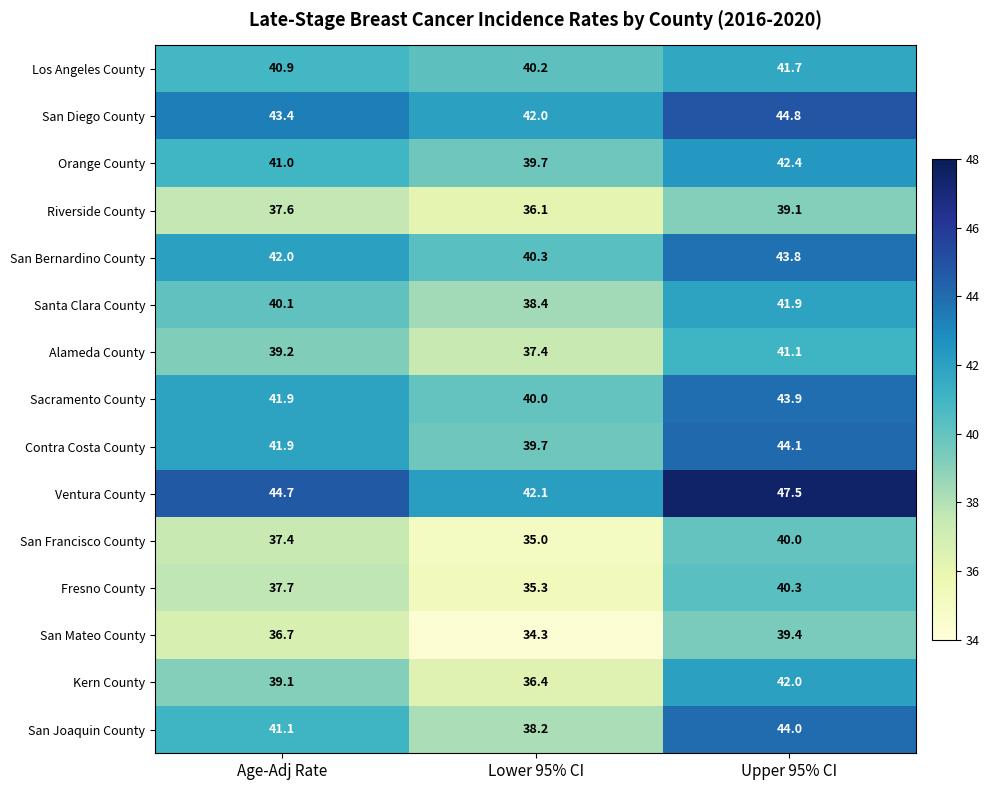

What is the sum of all Ventura County values?

134.3